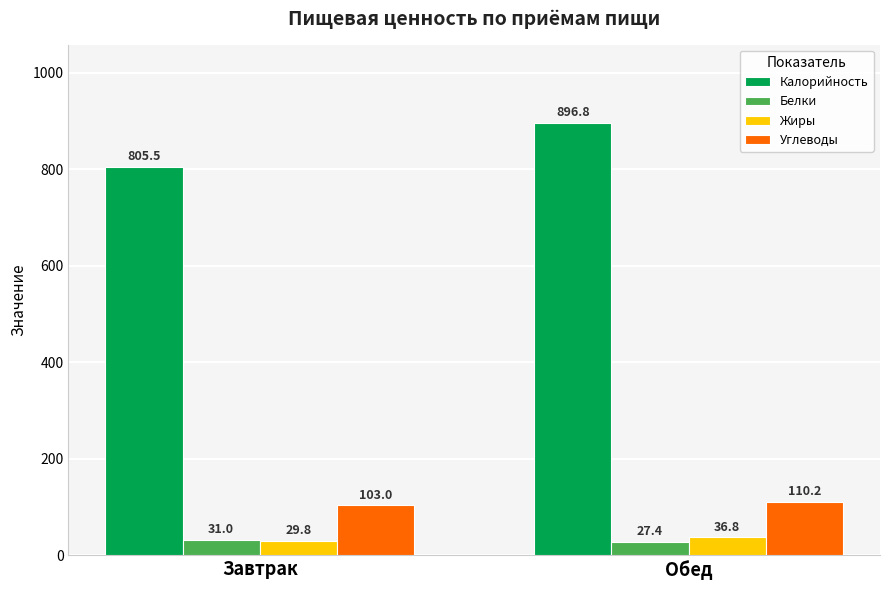

Which series has the largest total across all categories?

Калорийность